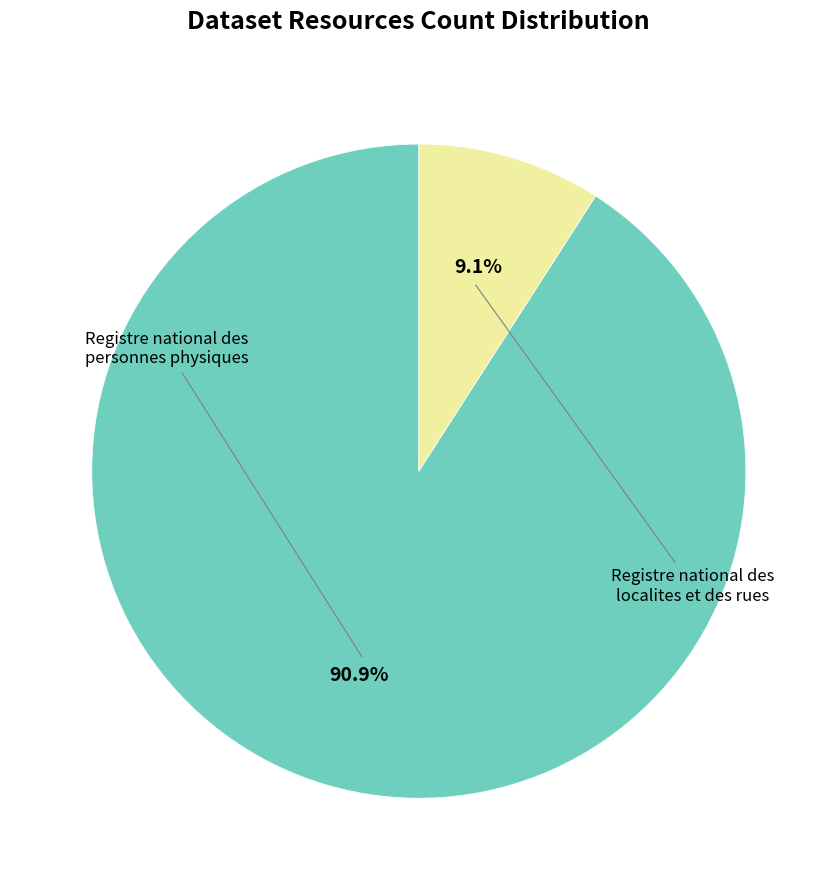

Is there a majority slice in this chart?

Yes